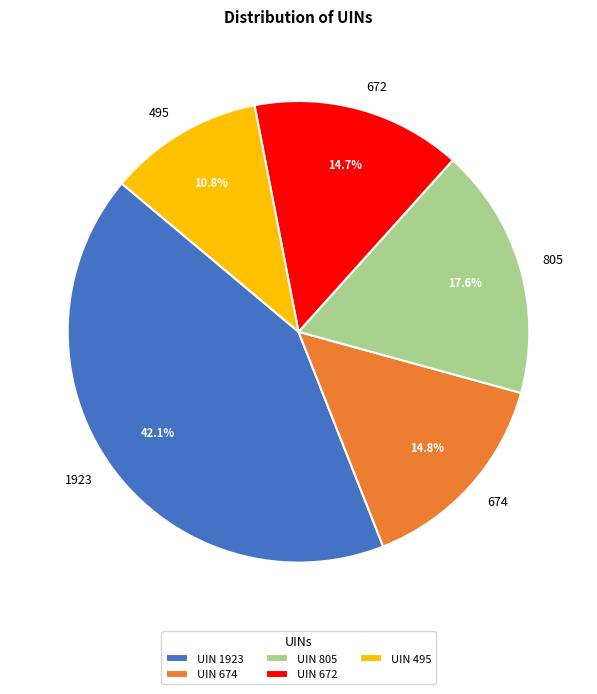

How many segments does this pie chart have?

5